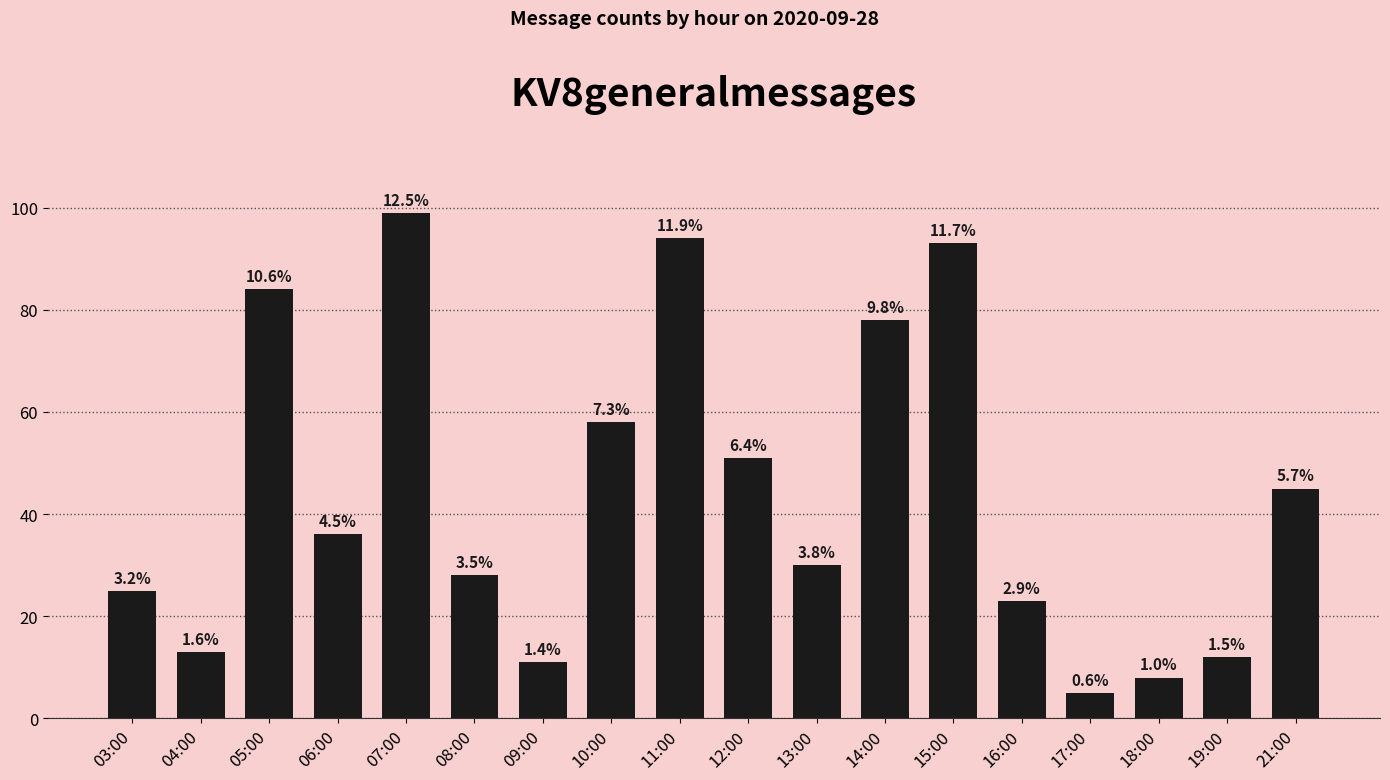

List the labels in order of value, largest first.

07:00, 11:00, 15:00, 05:00, 14:00, 10:00, 12:00, 21:00, 06:00, 13:00, 08:00, 03:00, 16:00, 04:00, 19:00, 09:00, 18:00, 17:00